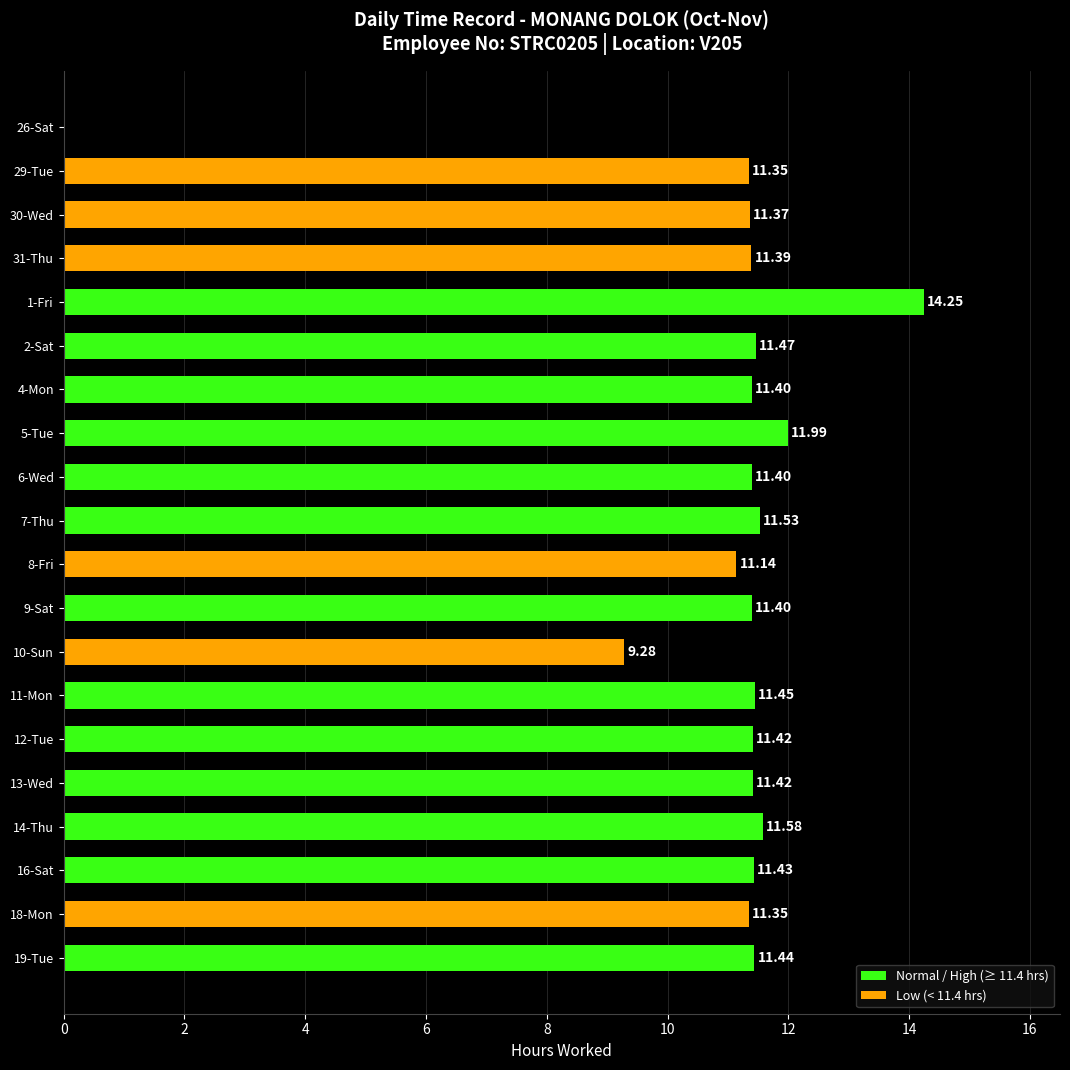

Rank the categories by value from highest to lowest.

1-Fri, 5-Tue, 14-Thu, 7-Thu, 2-Sat, 11-Mon, 19-Tue, 16-Sat, 12-Tue, 13-Wed, 4-Mon, 6-Wed, 9-Sat, 31-Thu, 30-Wed, 29-Tue, 18-Mon, 8-Fri, 10-Sun, 26-Sat